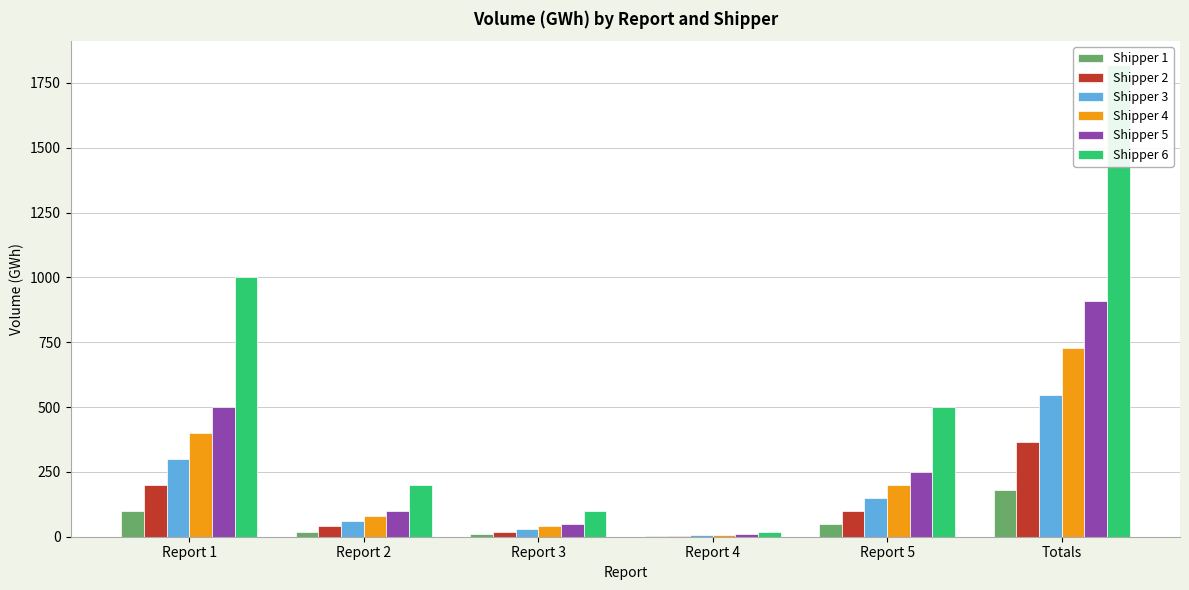

The value of Shipper 2 at Report 5 is 100. True or false?

True